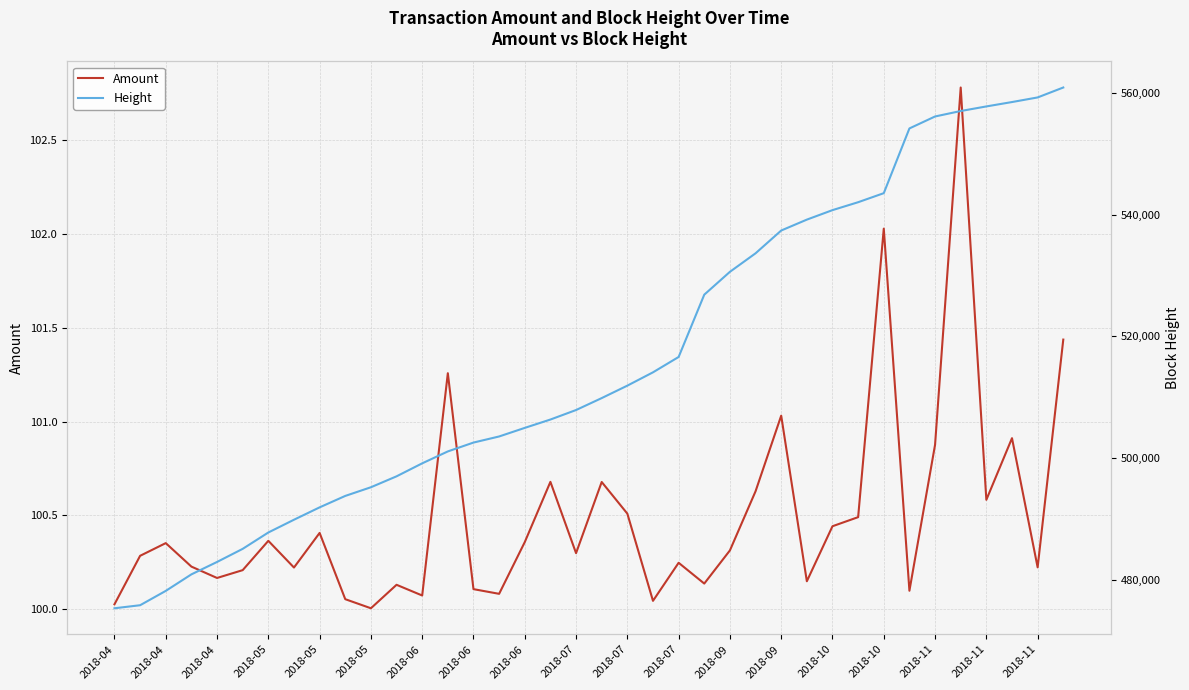

What are all the series names shown in the legend?

Amount, Height